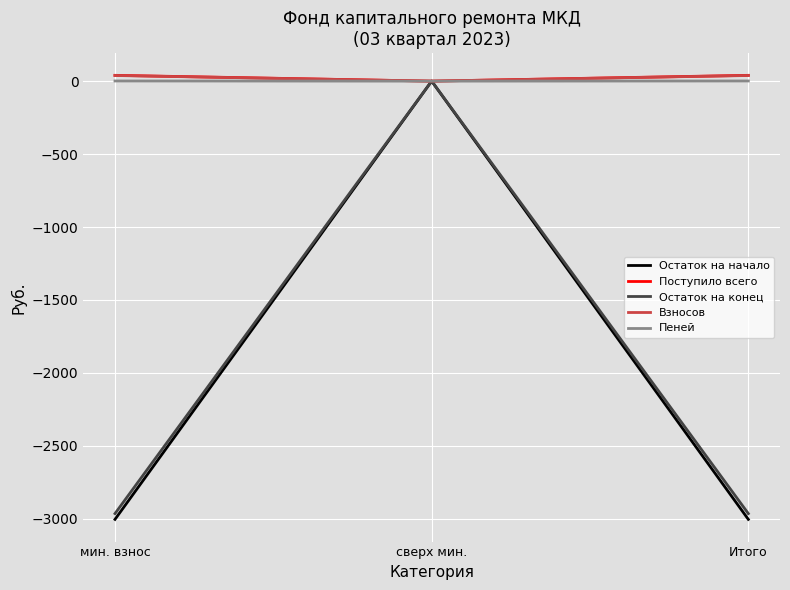

Is the value of Остаток на начало at Итого greater than the value of Остаток на конец at сверх мин.?

No